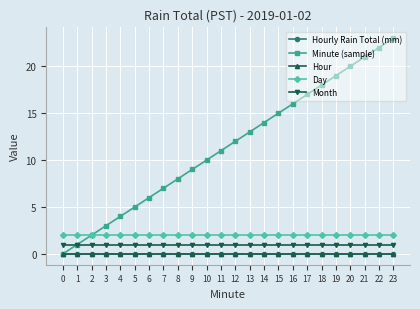

Is this an area chart (filled region under the line)?

No